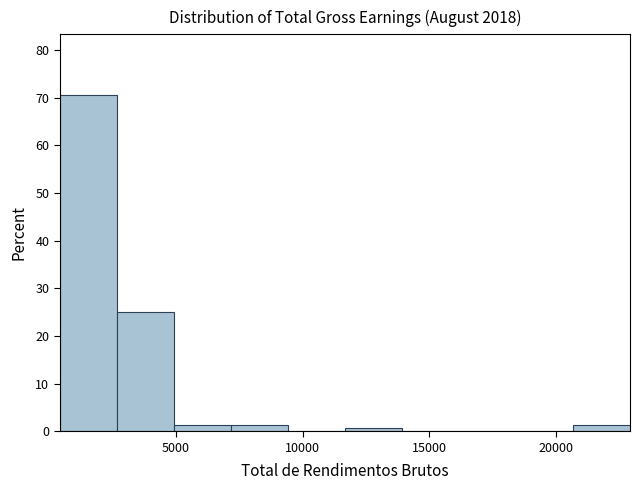

Reading left to right, transcribe this chart: for each bar, give the range it covers on the x-axis and its height. Neither the bar edges nor the heights are printed on the chart, so give them approximately, as read against the axes.

500 to 2500: 71
2500 to 5000: 25
5000 to 7000: 1
7000 to 9500: 1
9500 to 11500: 0
11500 to 14000: under 1
14000 to 16000: 0
16000 to 18500: 0
18500 to 20500: 0
20500 to 23000: 1